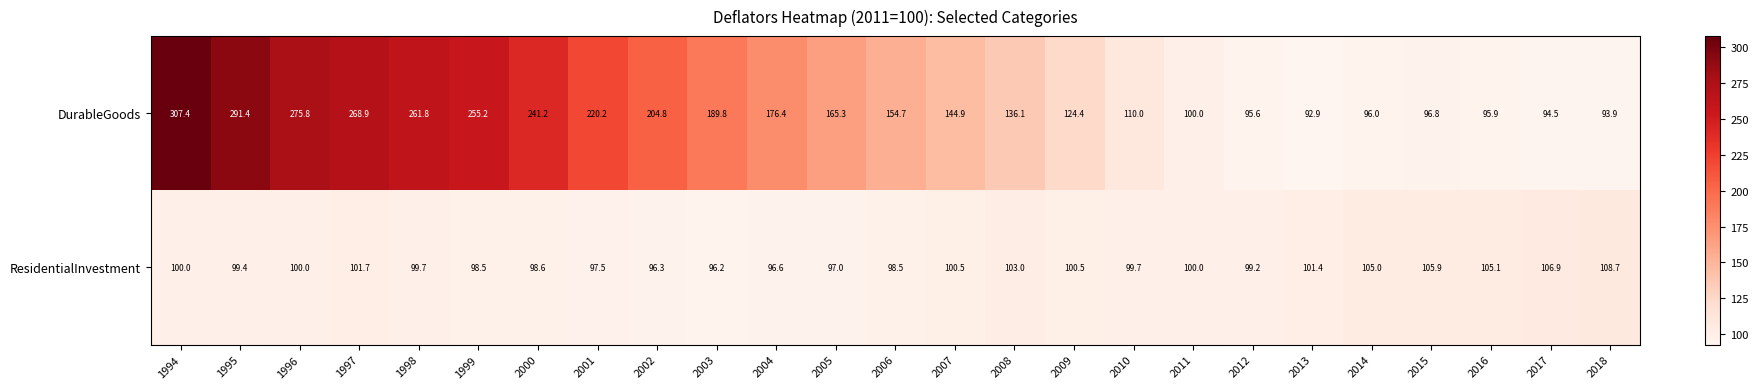

What is the difference between the highest and lowest values at 2002?

108.5